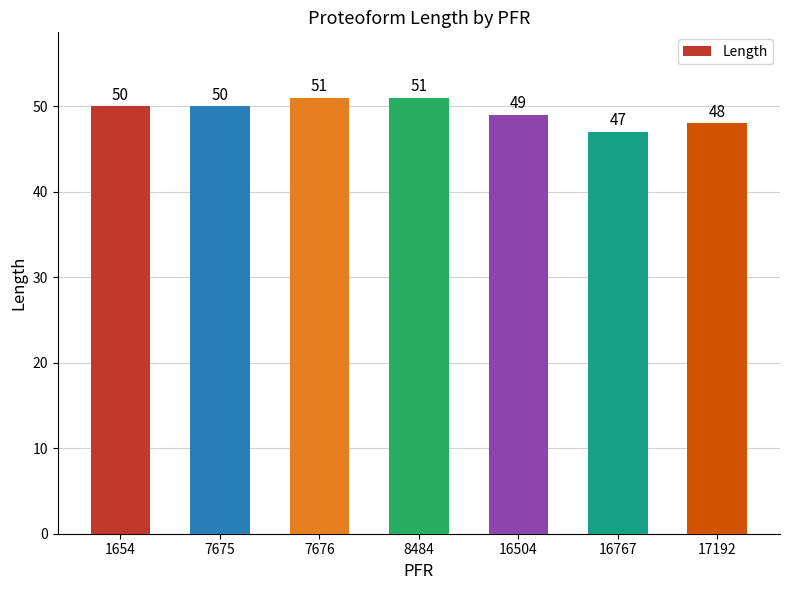

What is the value of the 1st bar from the left?

50